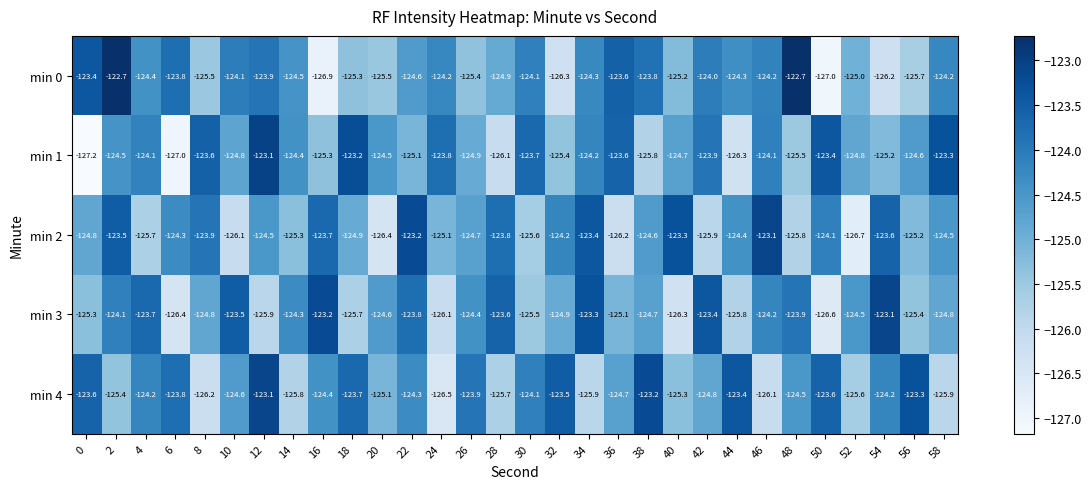

What is the total value across all series at 34?

-621.1